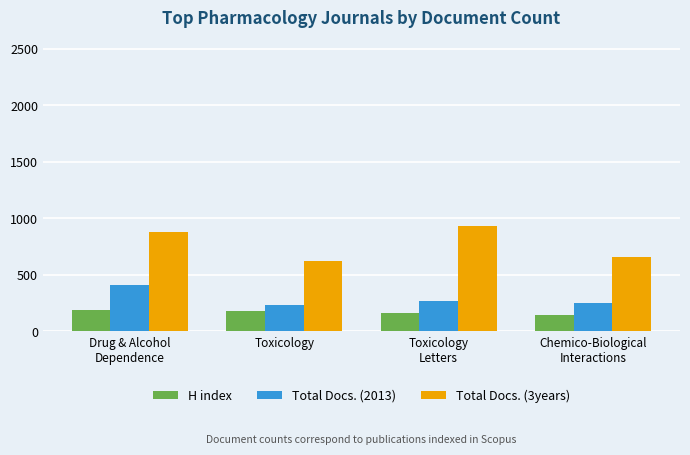

Reading left to right, transcribe all the data shown in this chart.

H index: 187	176	163	144
Total Docs. (2013): 413	235	273	255
Total Docs. (3years): 883	620	929	661